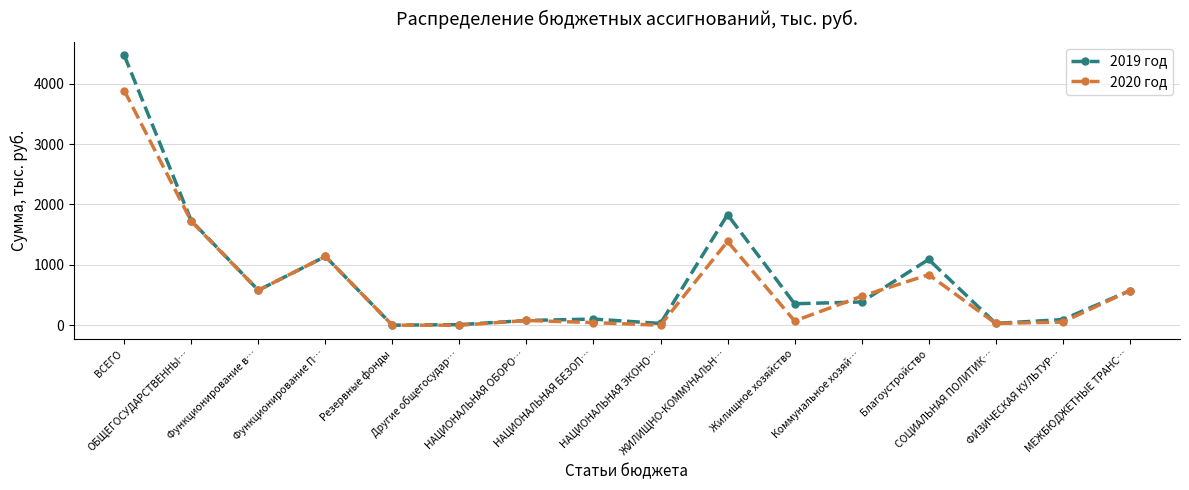

How many interior local valleys does the 2020 год series have?

5